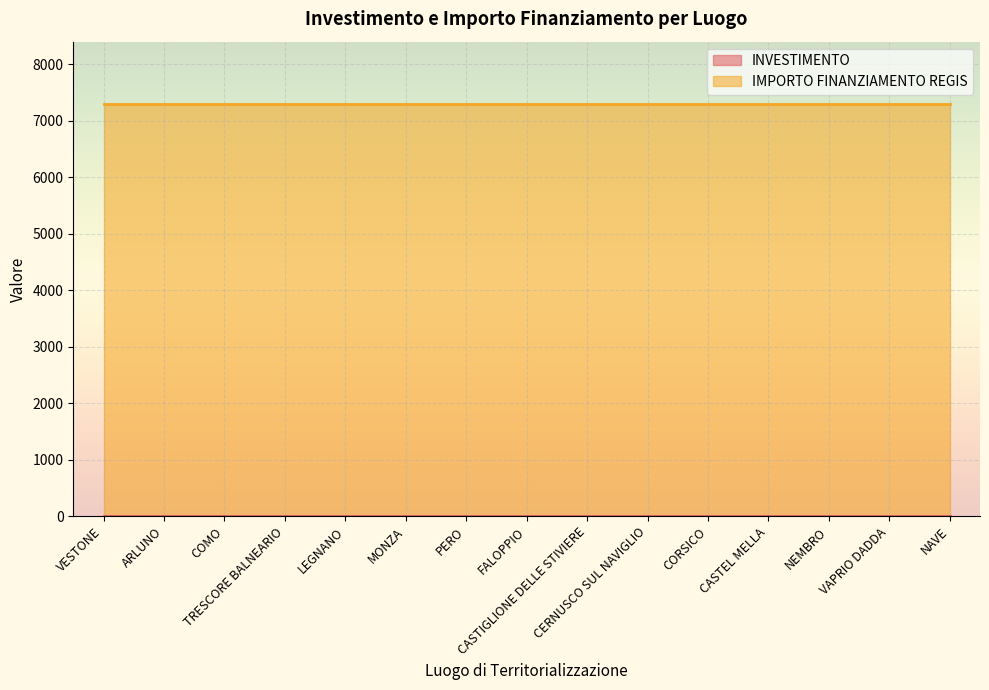

True or false: INVESTIMENTO has more than 2 interior local peaks.

False